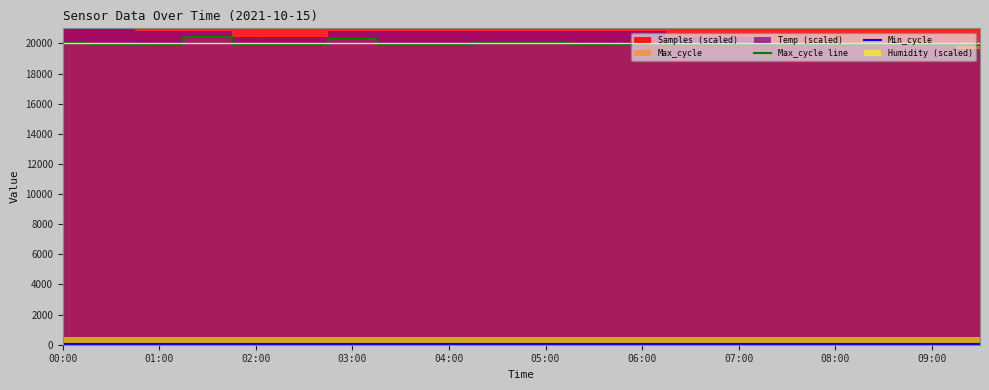

True or false: Max_cycle line has a value of 20270 at 03:00.

True